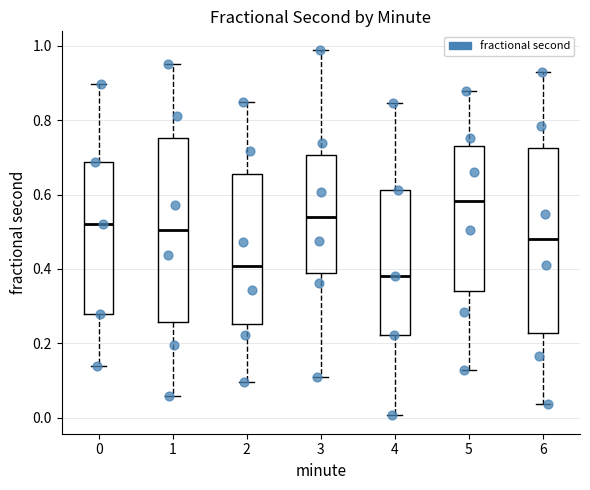

Which box's median line is the highest?

5